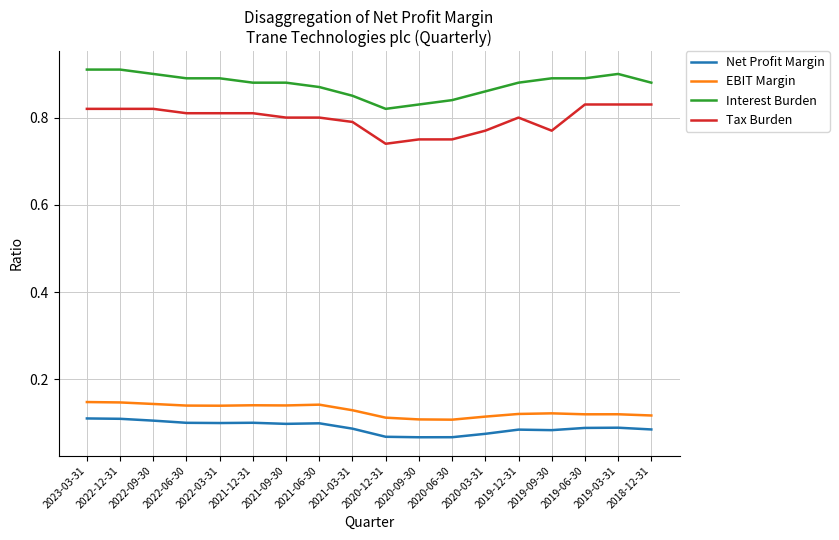

The value of EBIT Margin at 2021-12-31 is 0.1. True or false?

True